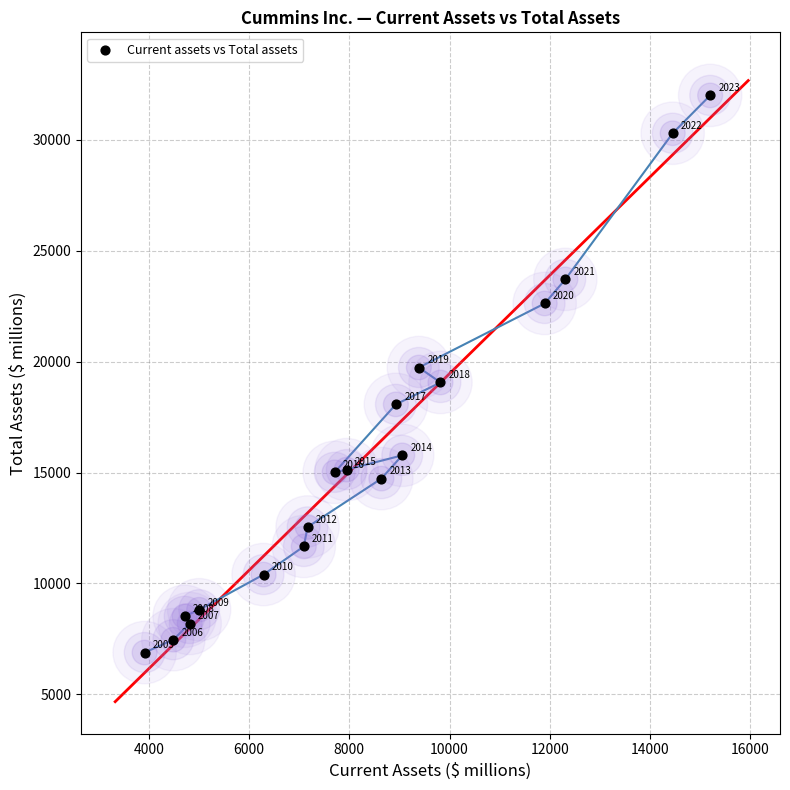

What is the range of Y values (max minus min)?

25120